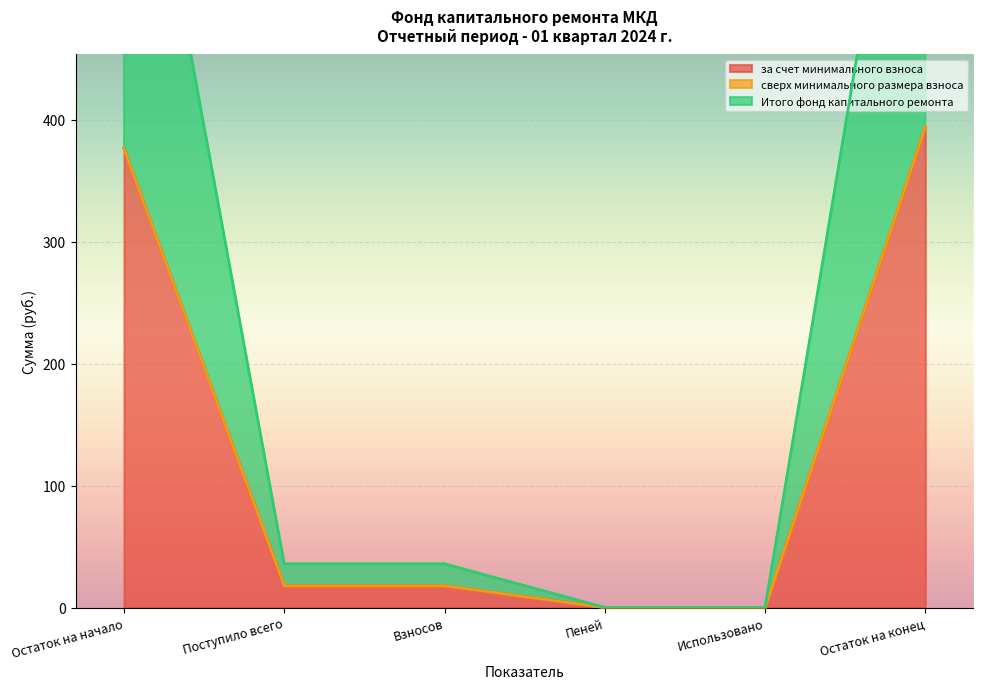

Is it true that за счет минимального взноса equals 376.5 at Остаток на начало?

True